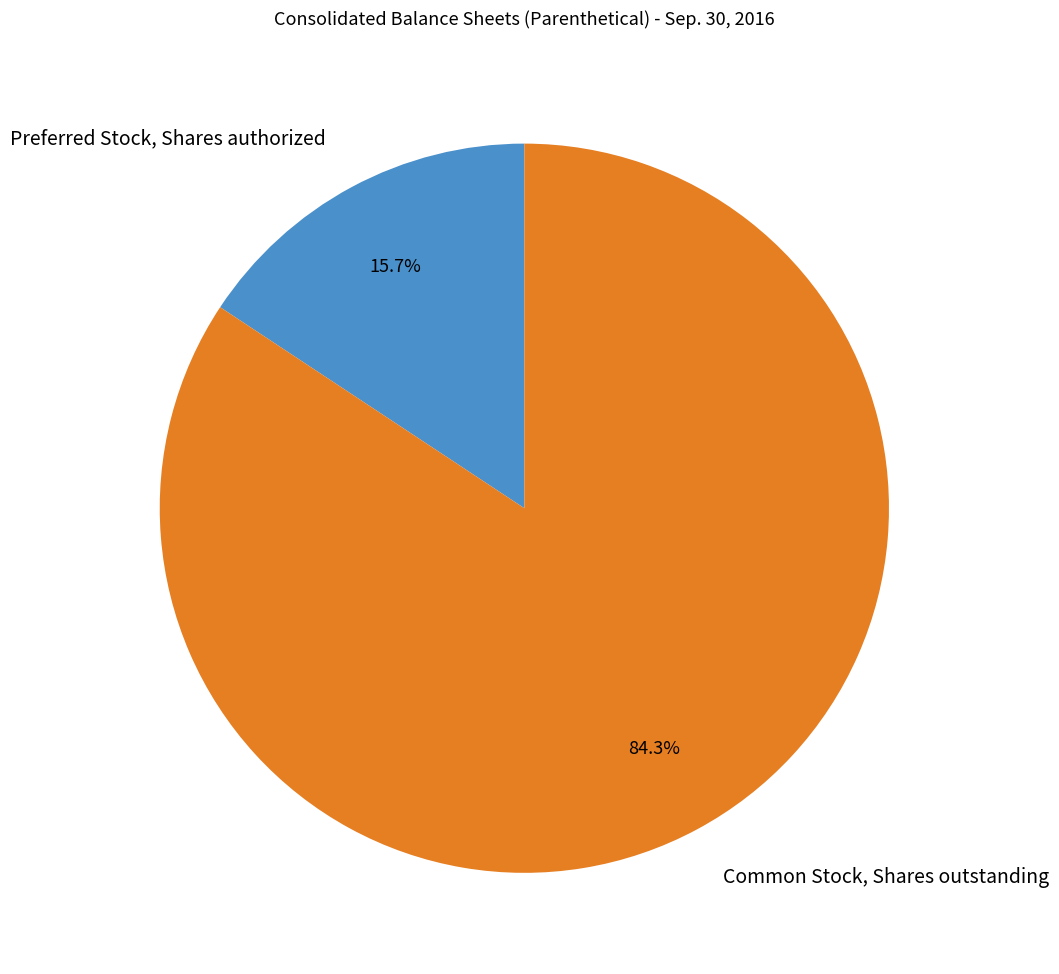

Which category has the biggest portion of the pie?

Common Stock, Shares outstanding